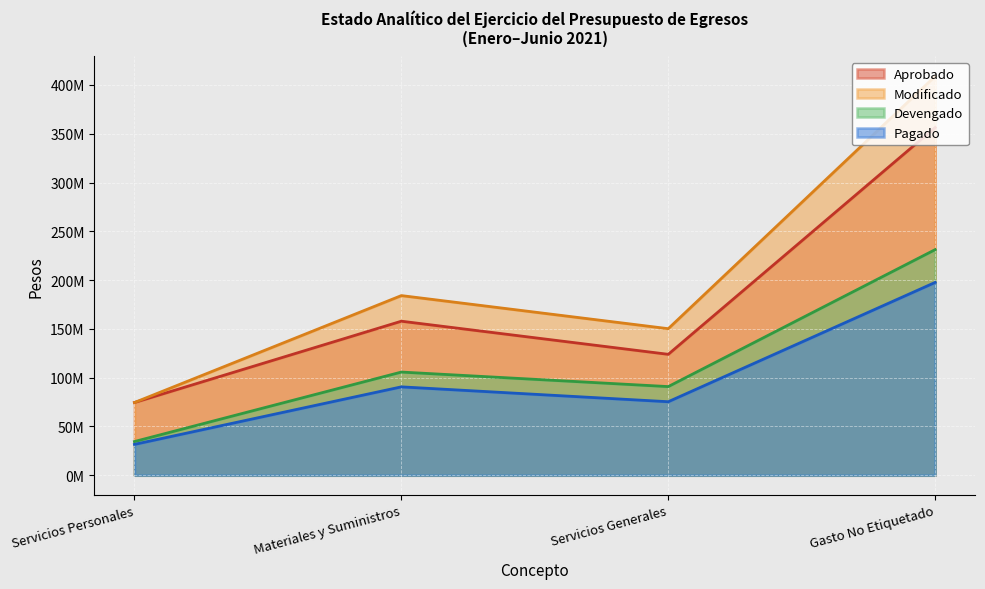

Which series has the largest range (max minus min)?

Modificado